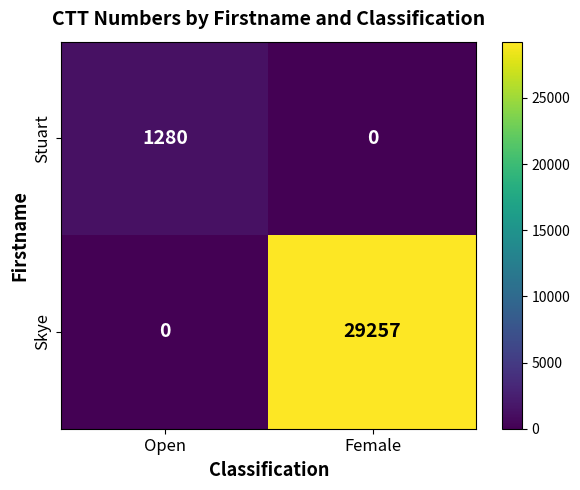

Reading left to right, transcribe all the data shown in this chart.

Stuart: 1280	0
Skye: 0	29257